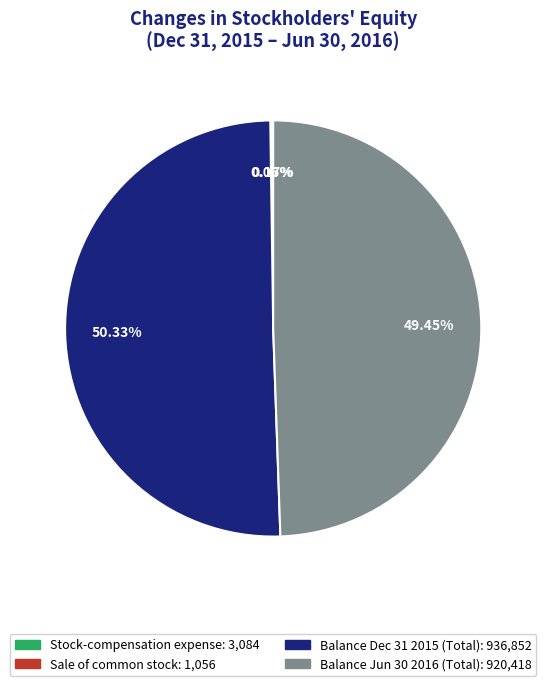

Is there a majority slice in this chart?

Yes